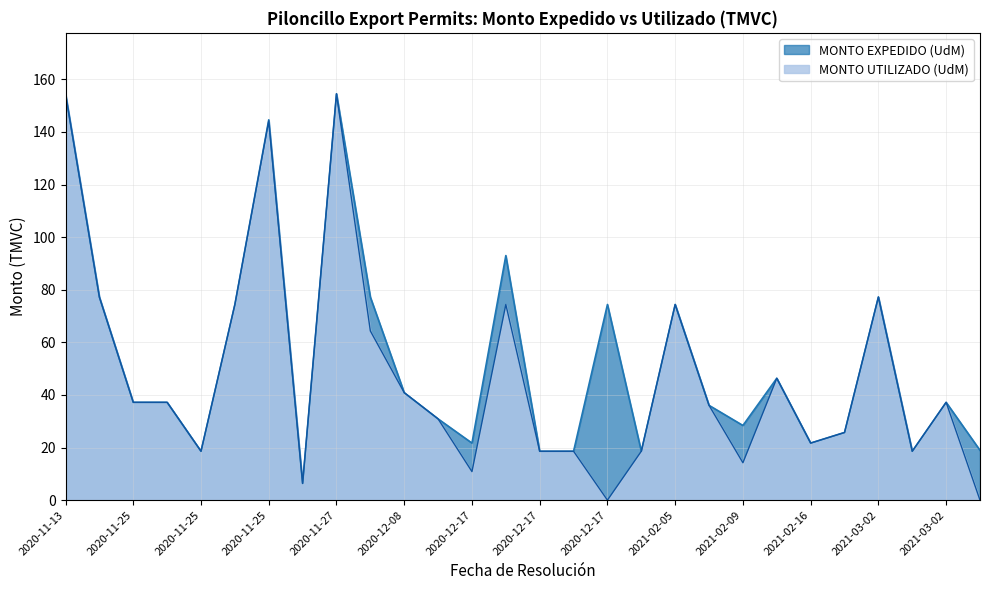

What are all the series names shown in the legend?

MONTO EXPEDIDO (UdM), MONTO UTILIZADO (UdM)